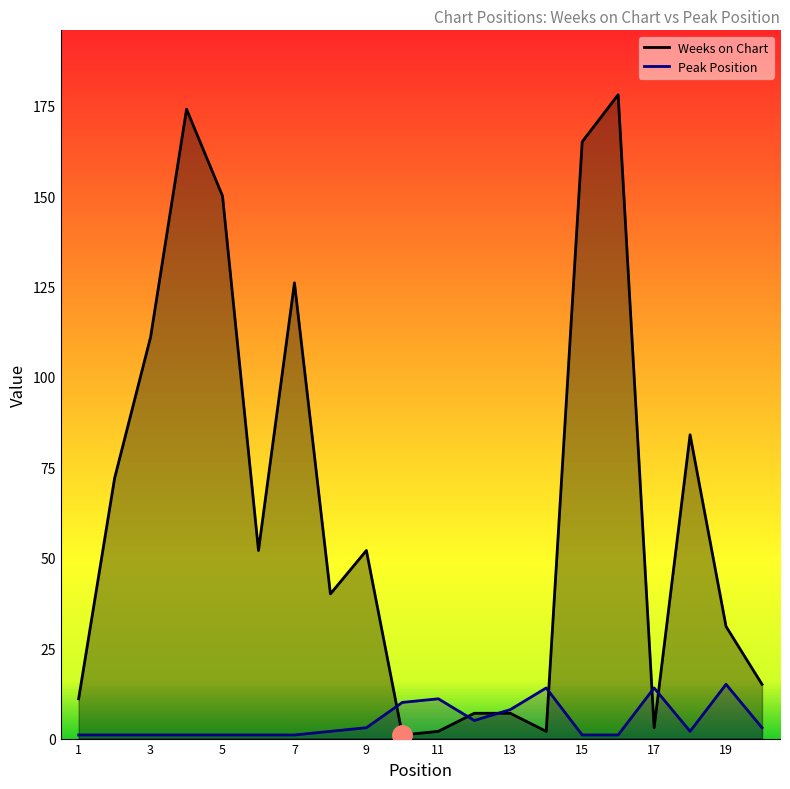

At which category is the sum across all series the highest?

16